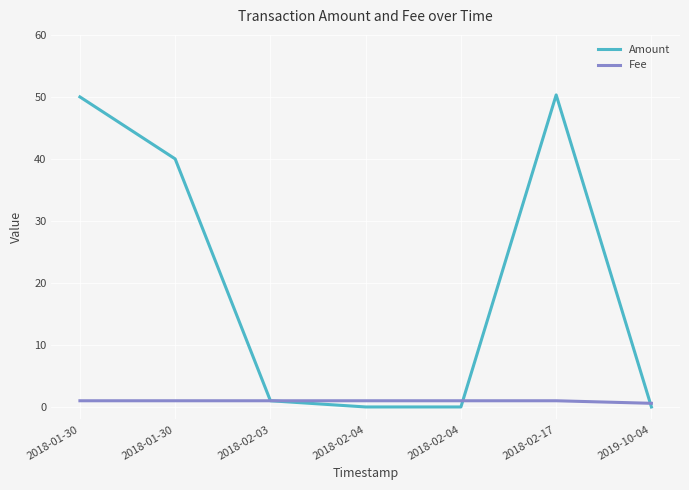

Which series has the widest spread of values?

Amount